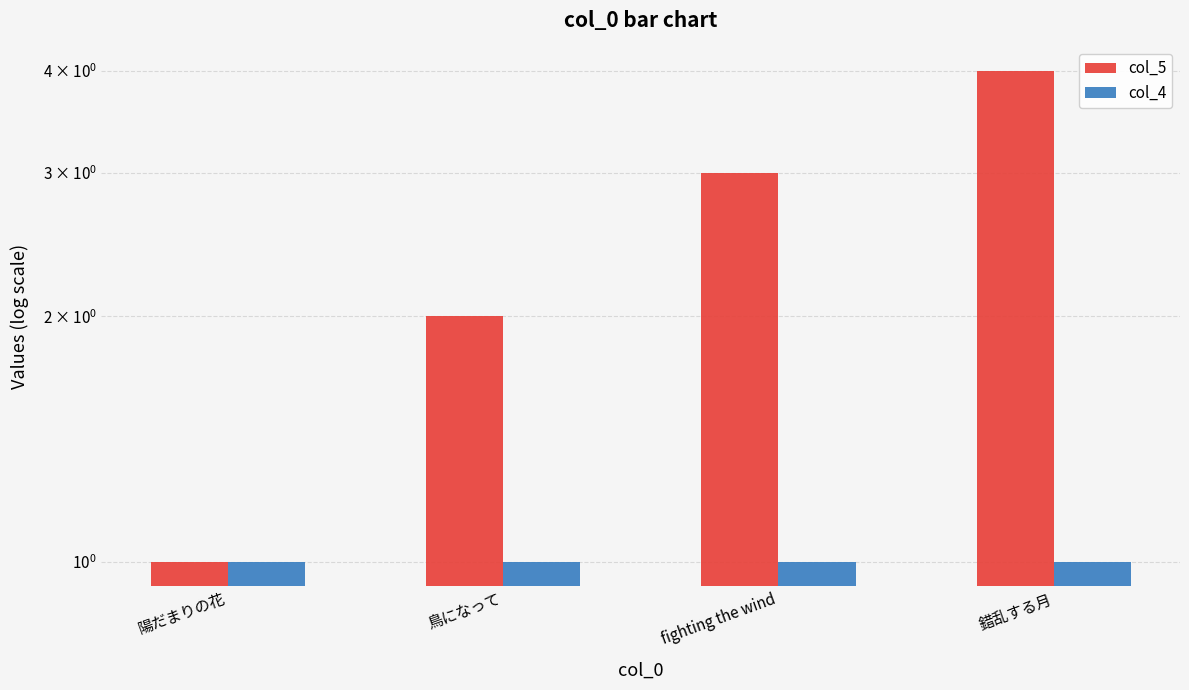

What is the sum of all col_5 values?

10